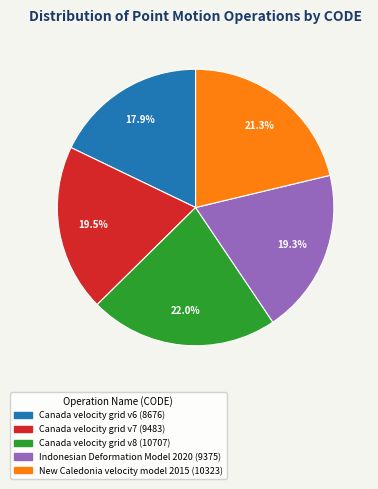

Does Canada velocity grid v8 account for over 50% of the chart?

No